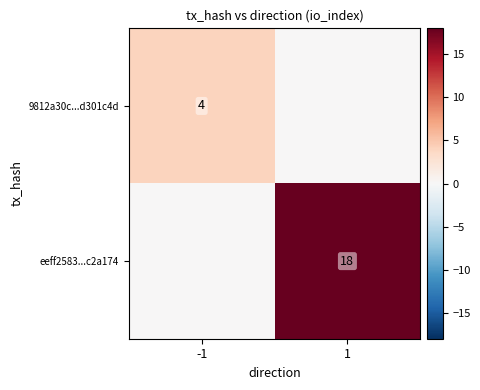

Which series has the largest total across all categories?

eeff2583...c2a174